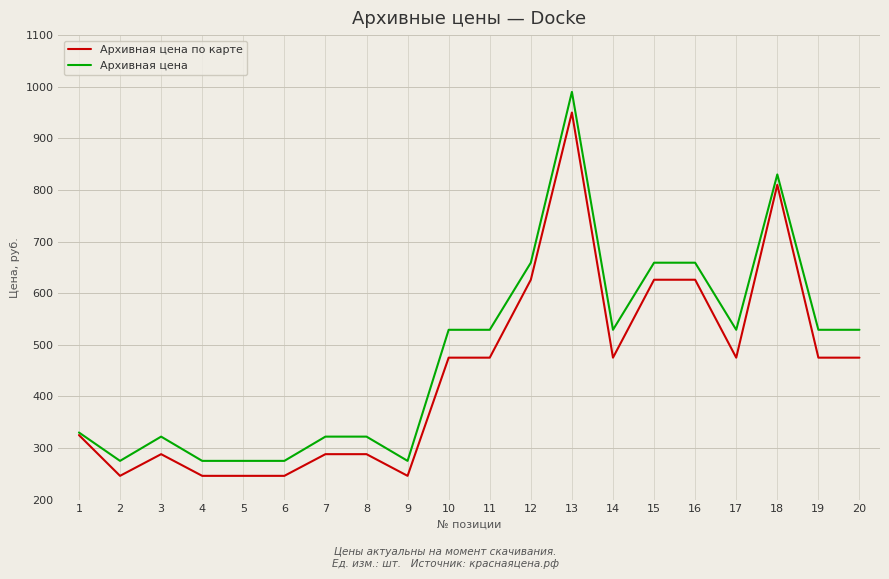

Which series has the widest spread of values?

Архивная цена